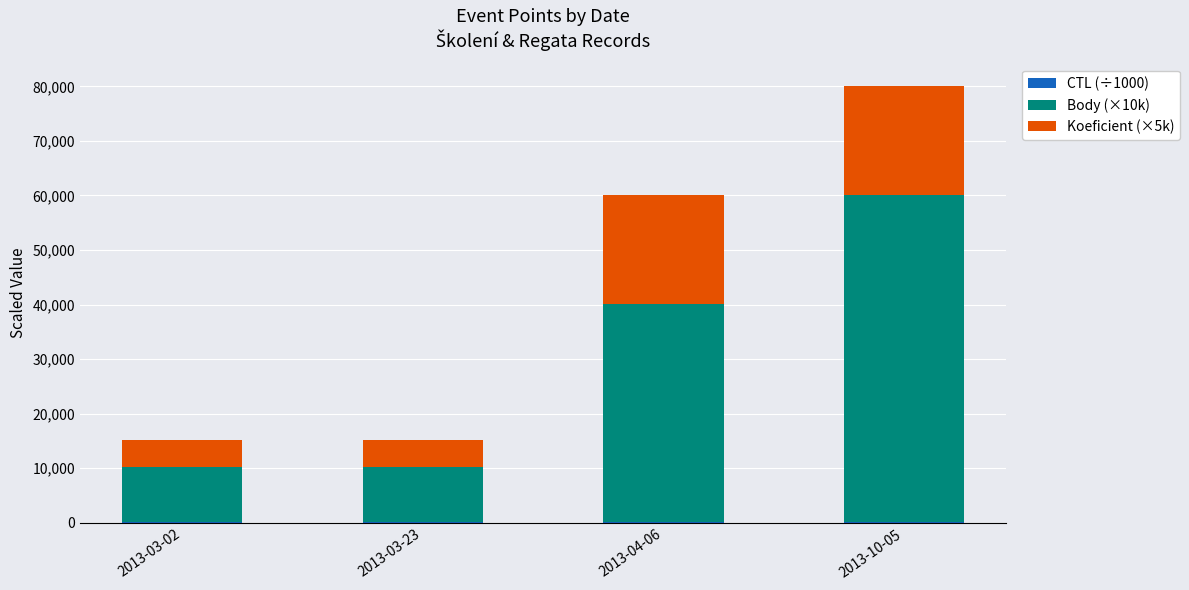

At which category is the sum across all series the highest?

2013-10-05